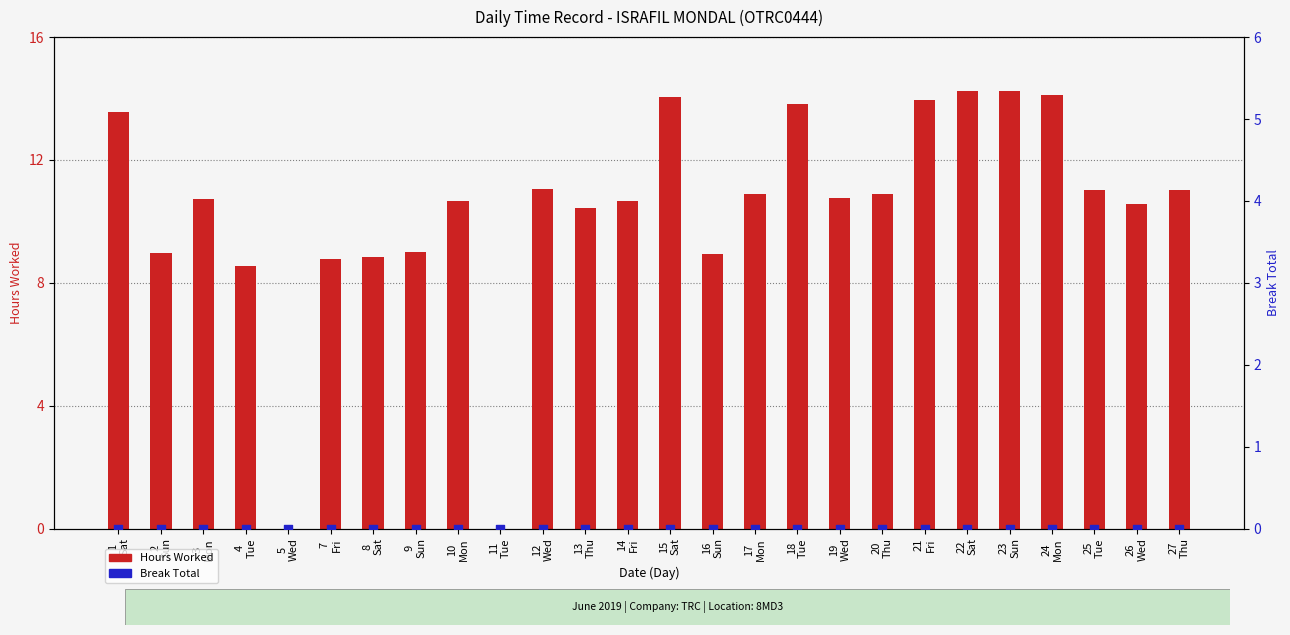

Which series has the largest total across all categories?

Hours Worked